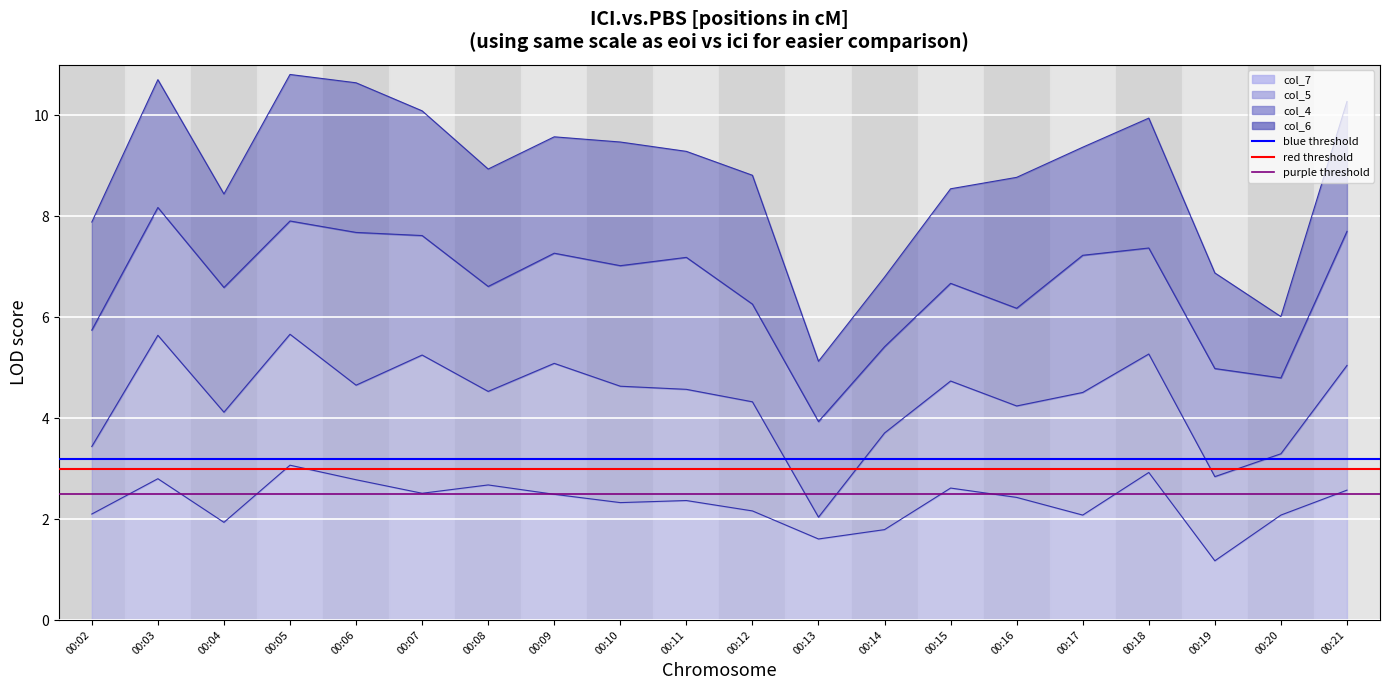

Is the value of blue threshold at 00:02 greater than the value of purple threshold at 00:03?

Yes